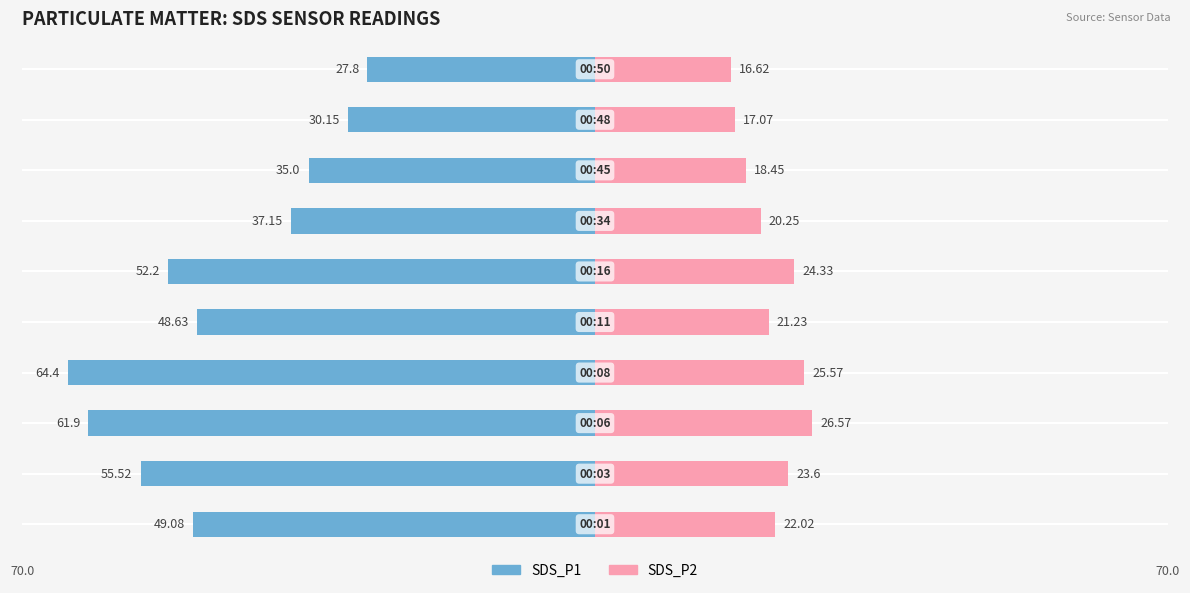

At how many categories does at least one series exceed -63?

10